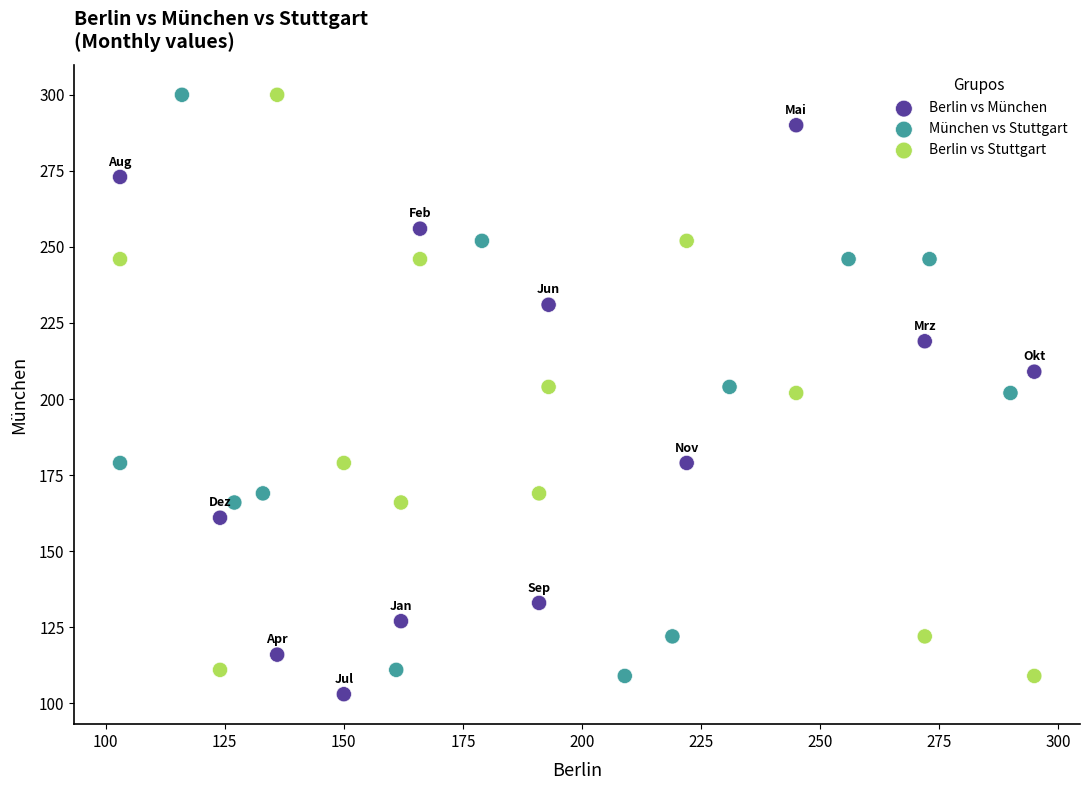

Which series contains the lowest Y value?

Berlin vs München